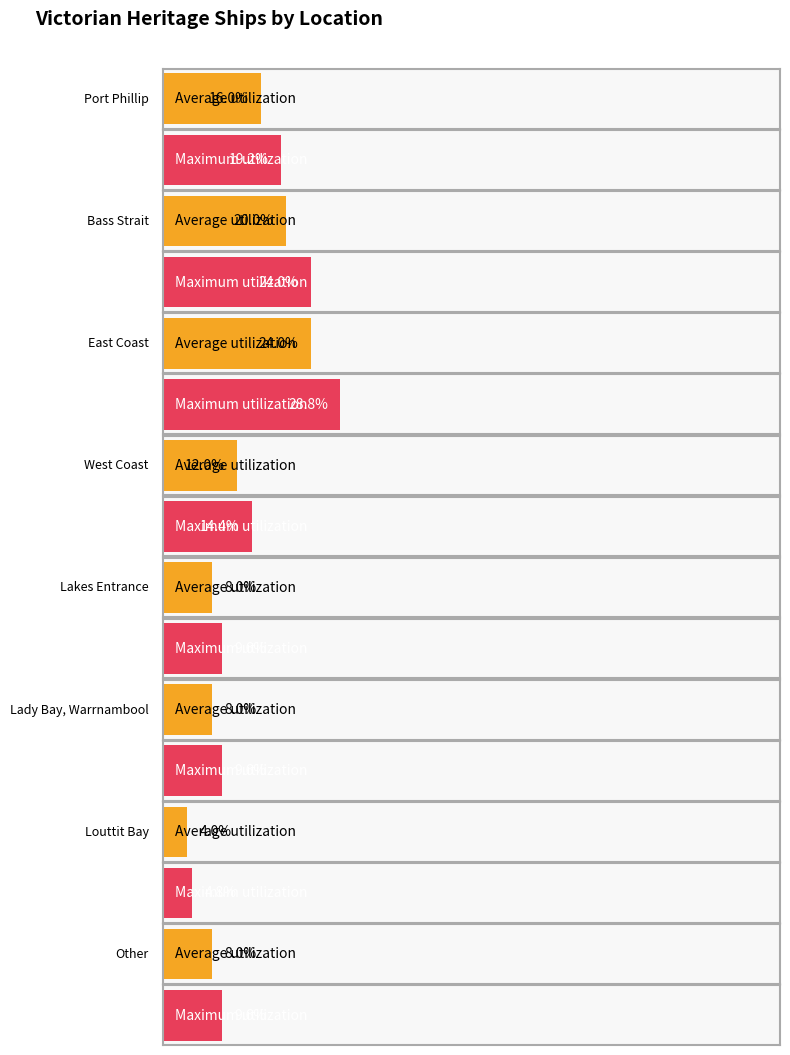

What is the label of the 1st bar from the right?

Other